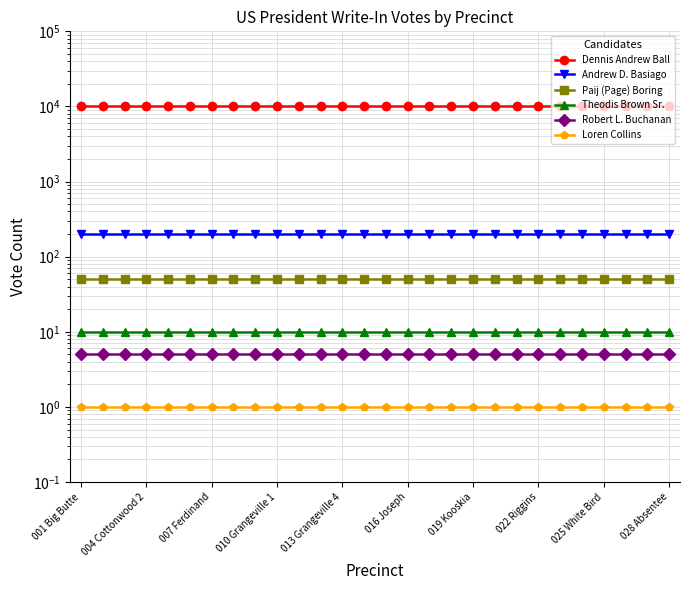

Which series has the largest total across all categories?

Dennis Andrew Ball